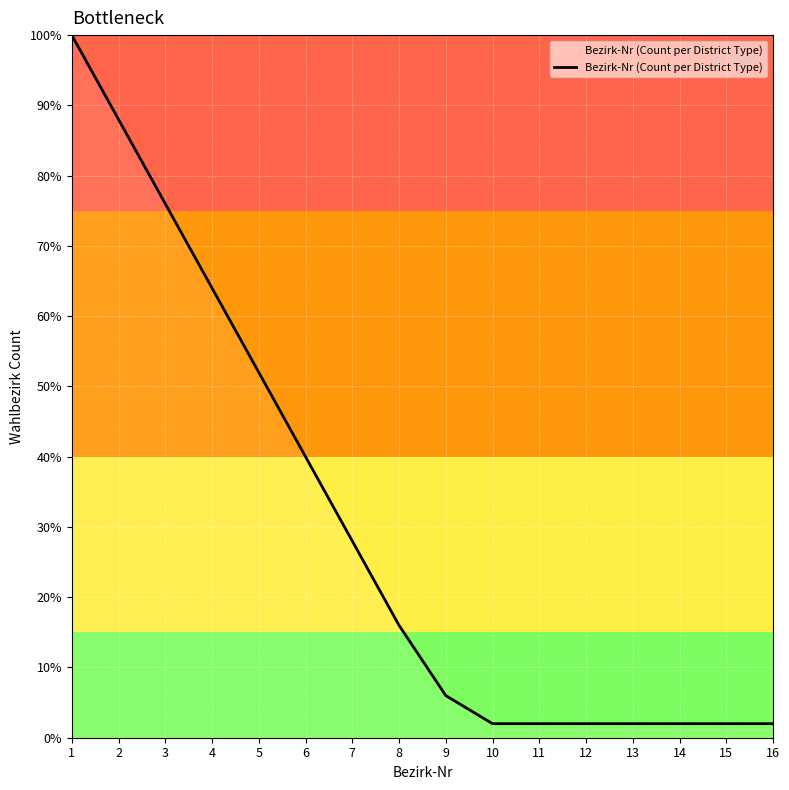

At which category does the chart reach its peak across all series?

1